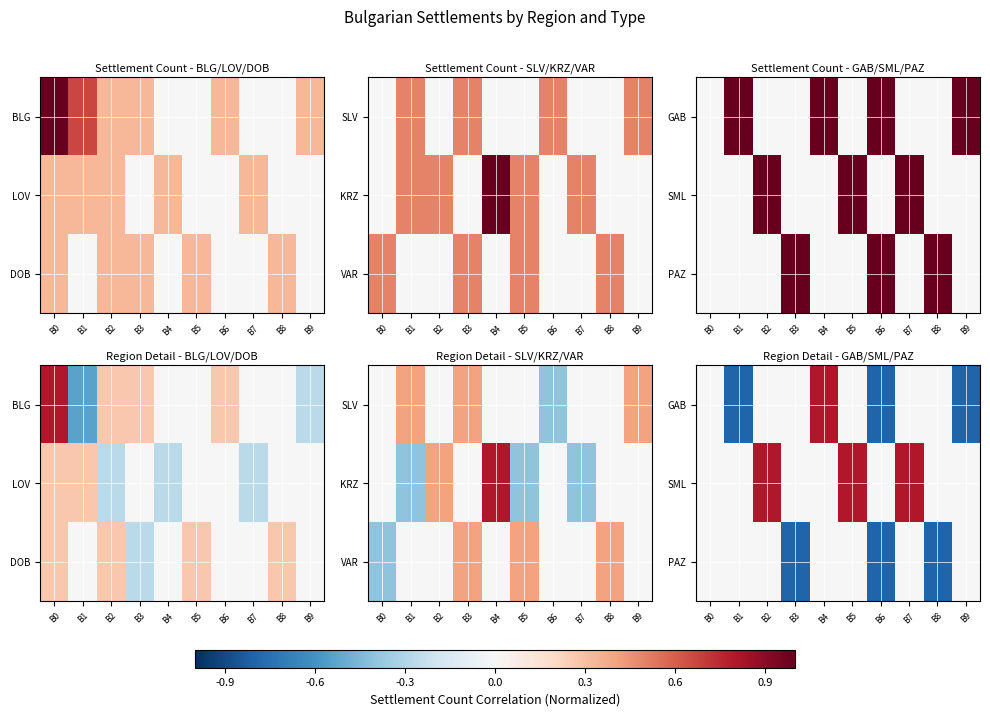

At which category is the sum across all series the highest?

B2